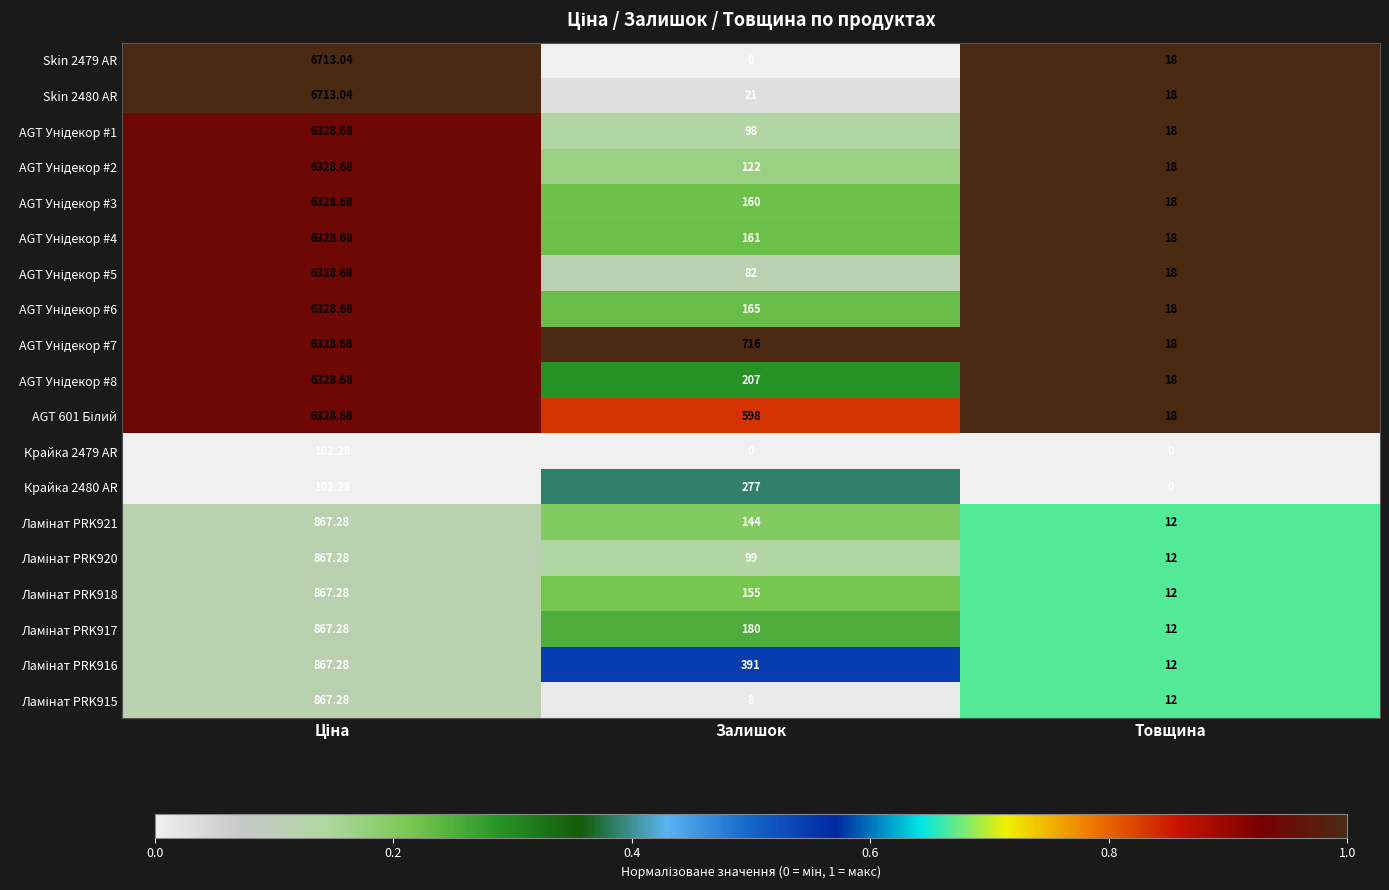

How many categories are shown in the chart?

3